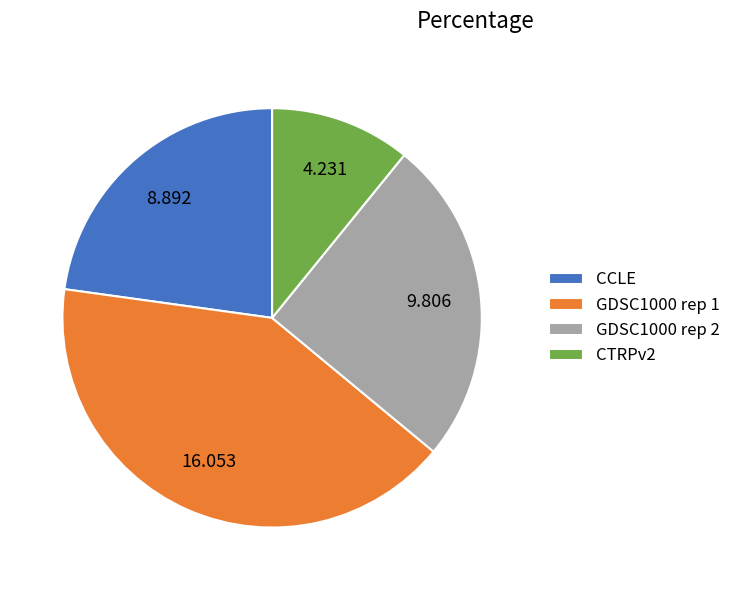

Count the number of slices in the pie.

4